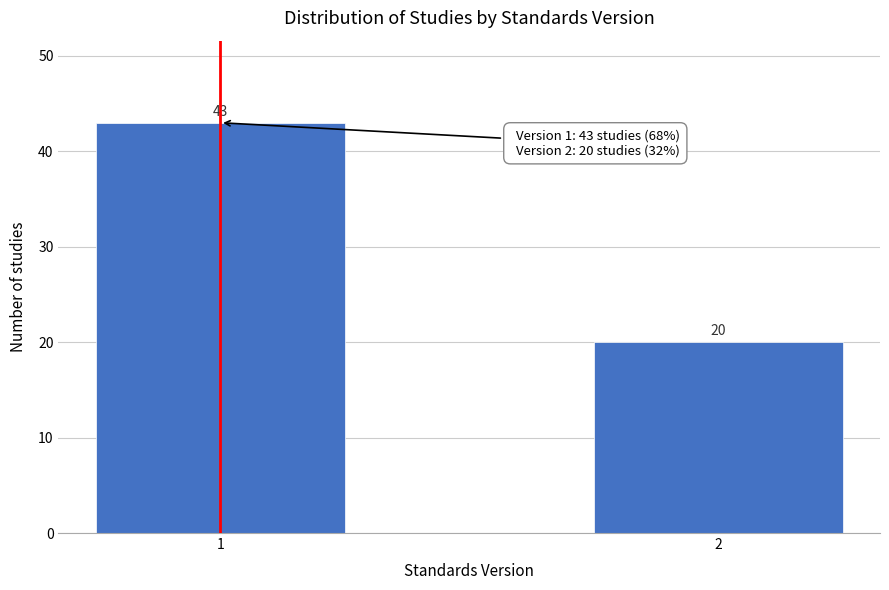

Reading right to left, extract all data points from this chart.

2=20	1=43